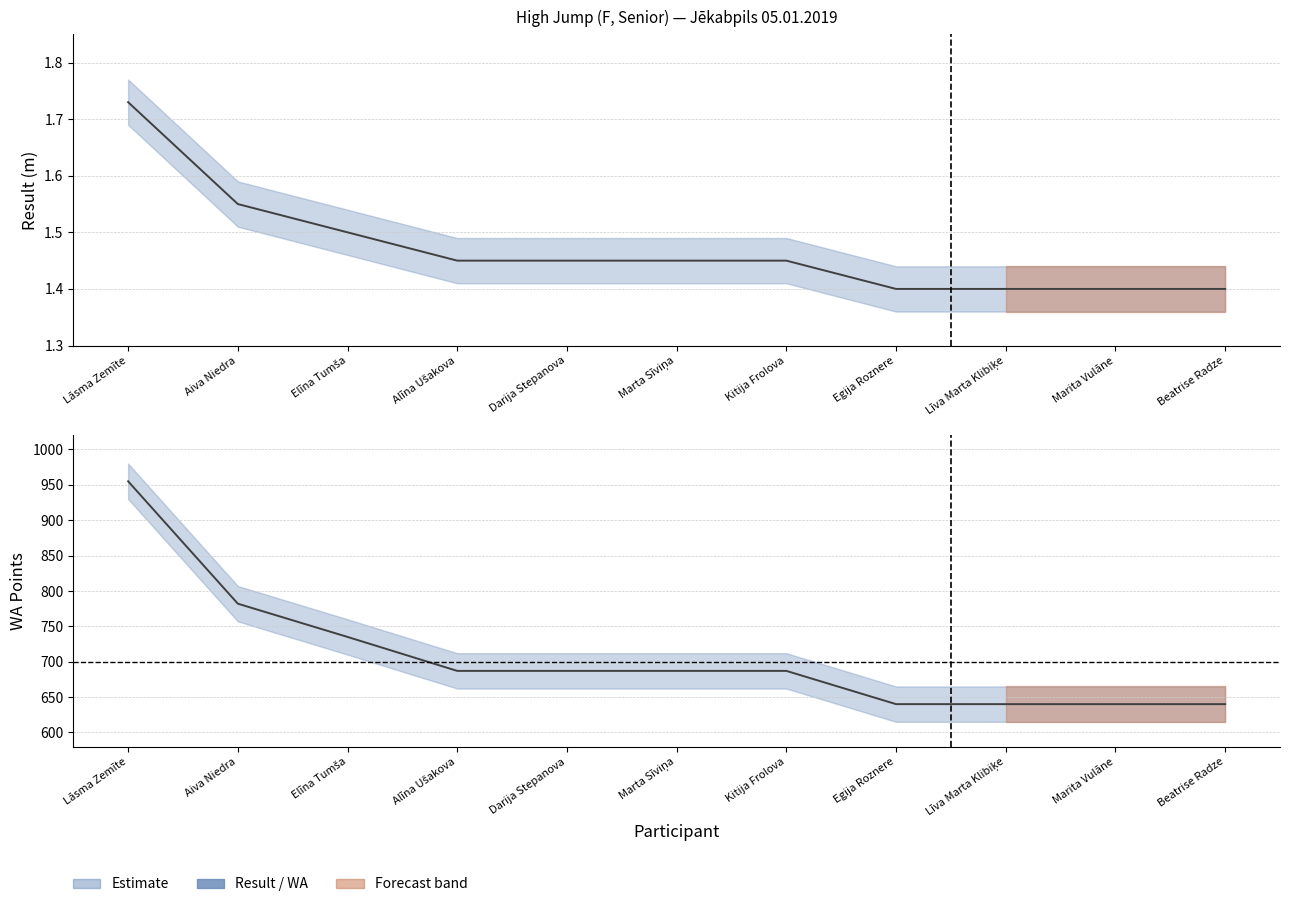

What is the difference between the maximum and minimum values in the WA Points series?

315.0